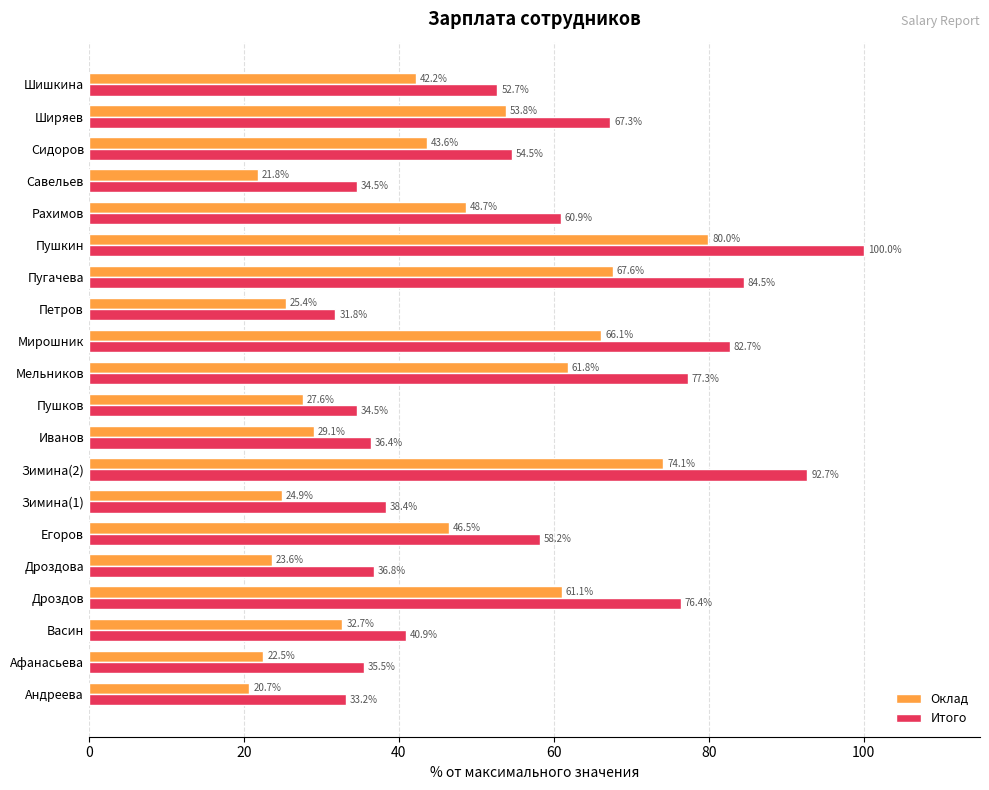

At how many categories does at least one series exceed 60?

8